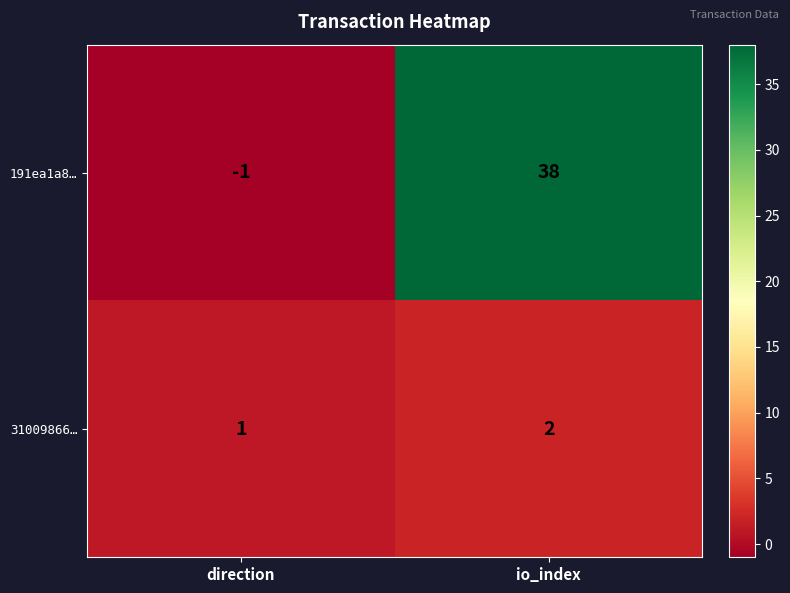

List the labels in order of 191ea1a8… value, smallest first.

direction, io_index